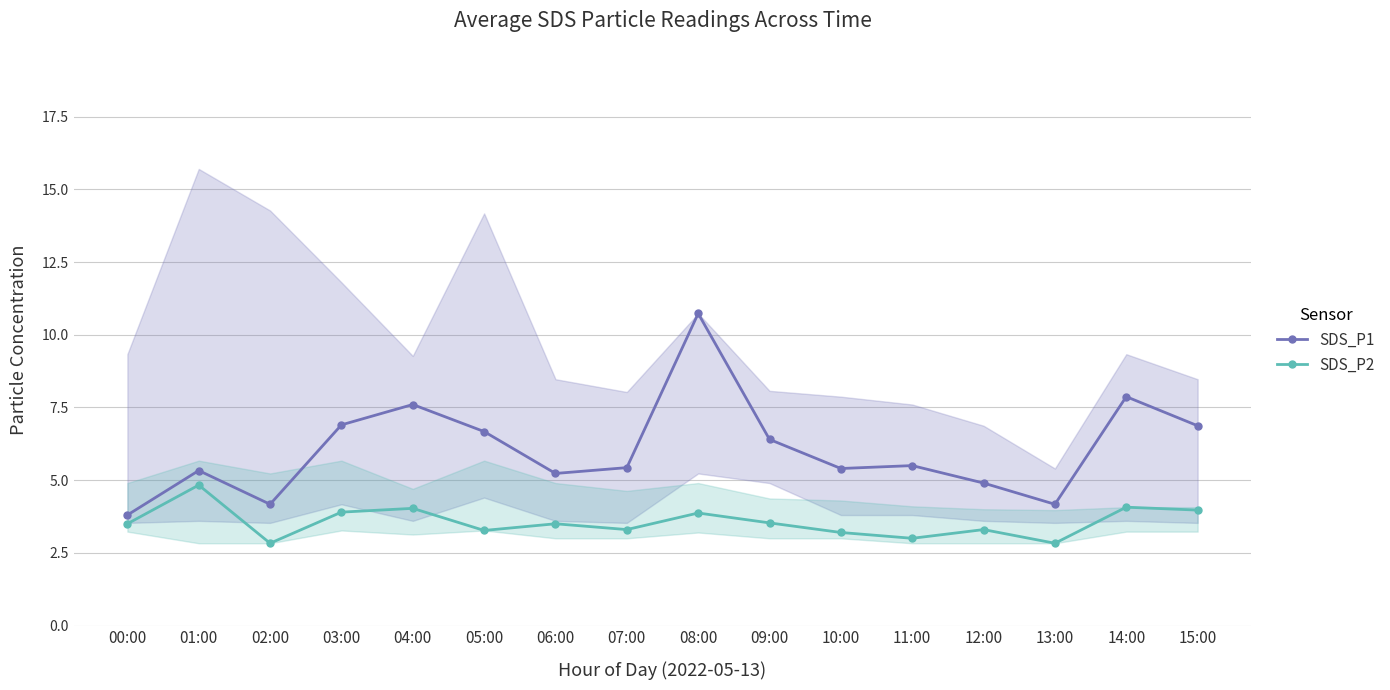

What is the sum of all SDS_P1 values?

97.0